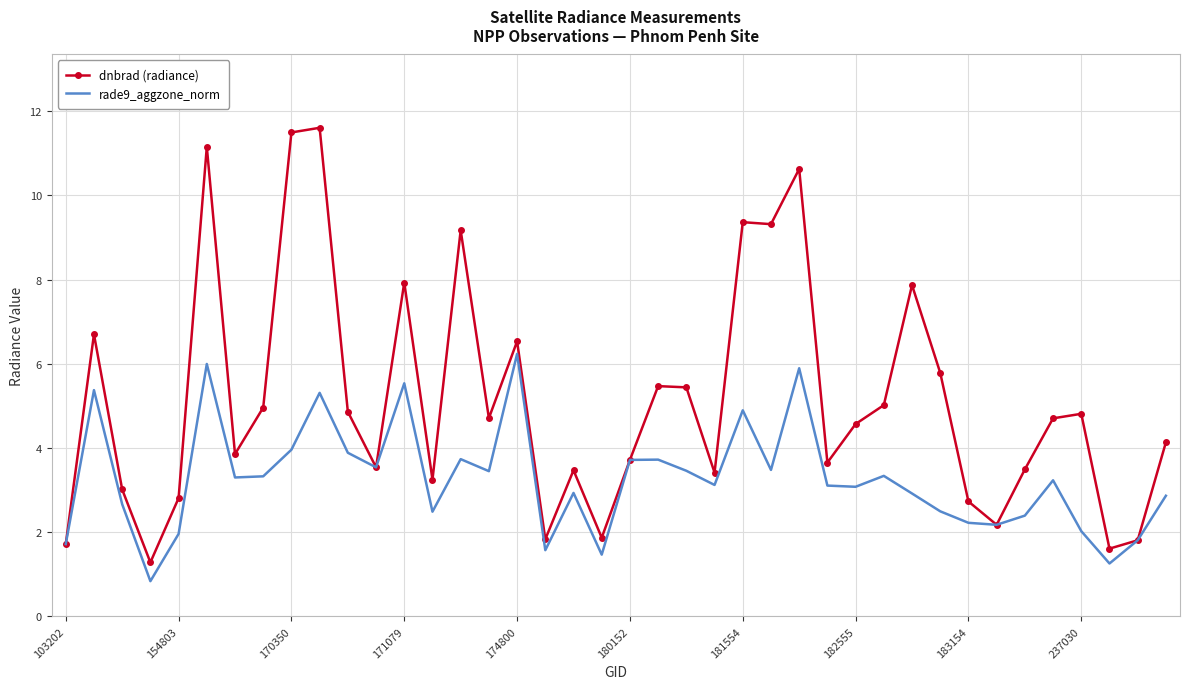

Which series has the largest total across all categories?

dnbrad (radiance)